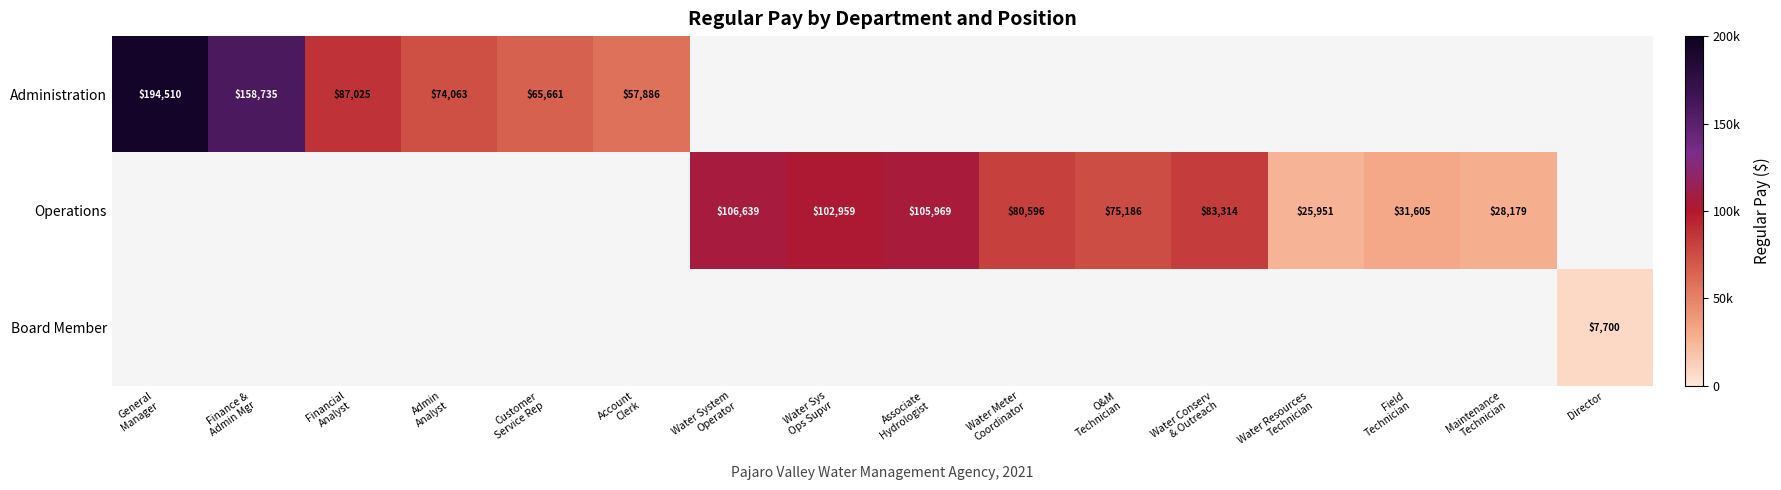

True or false: Board Member has a value of 7700 at Director.

True